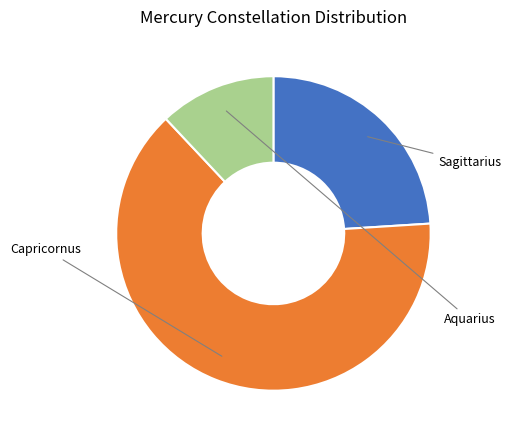

Is there a majority slice in this chart?

Yes